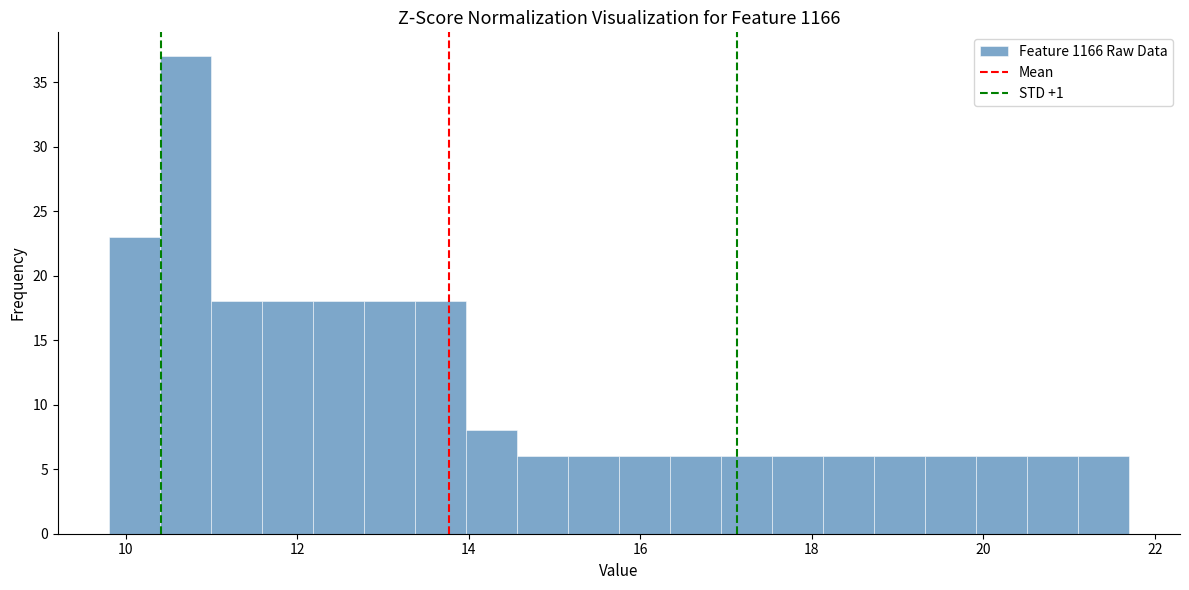

Read against the x-axis, roughly where is the centre of the tallest bar?

10.6